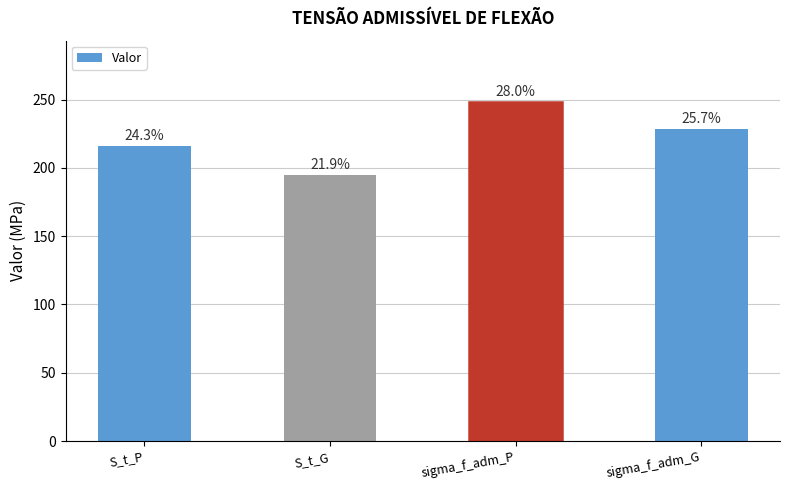

What is the label of the 4th bar from the right?

S_t_P